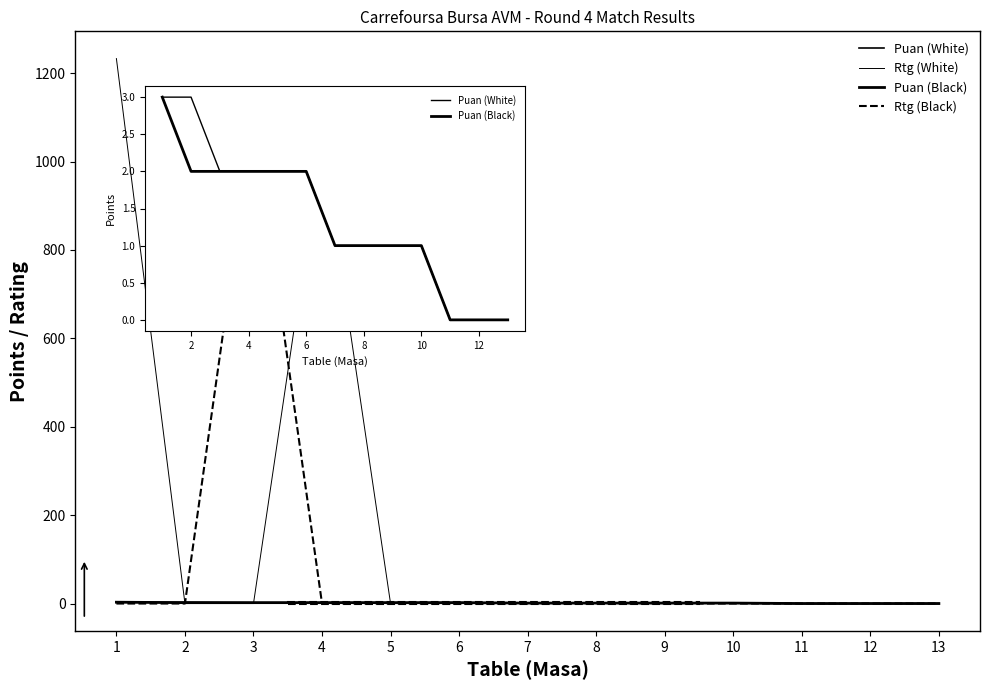

At which category does the chart reach its minimum across all series?

11